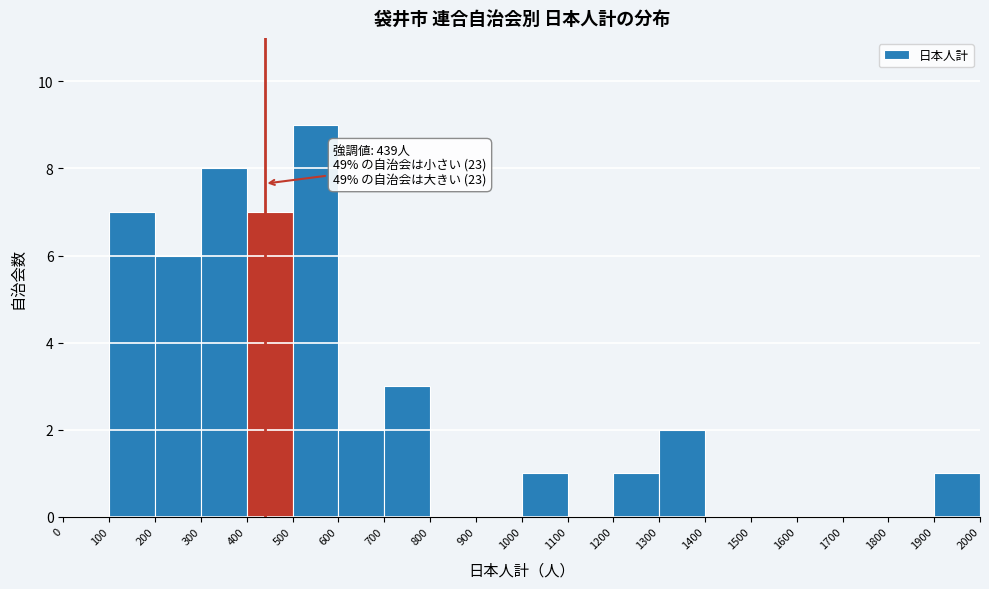

Over which range of the x-axis is the bar tallest?

500 to 600